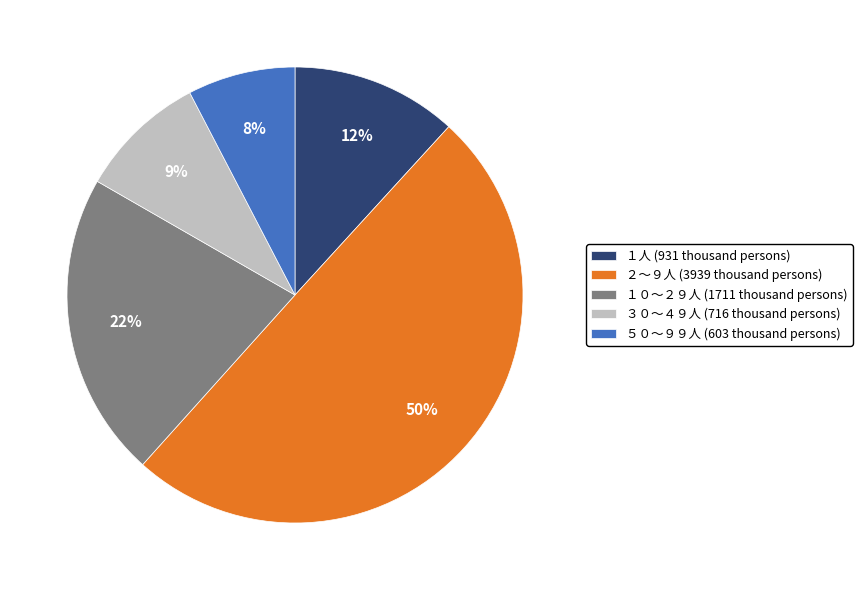

Which has a higher value, １人 (931 thousand persons) or ３０～４９人 (716 thousand persons)?

１人 (931 thousand persons)